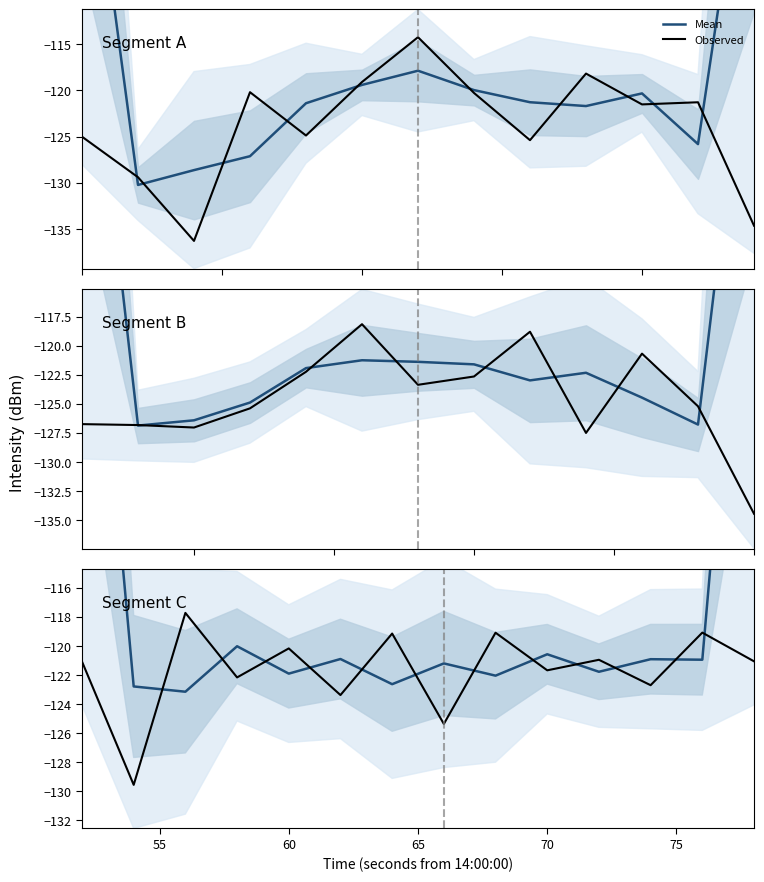

How many data points in Mean are above -120?

2